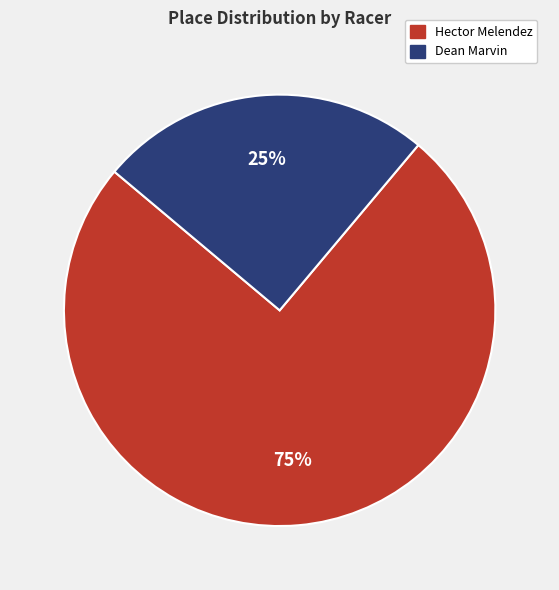

Between Dean Marvin and Hector Melendez, which is larger?

Hector Melendez